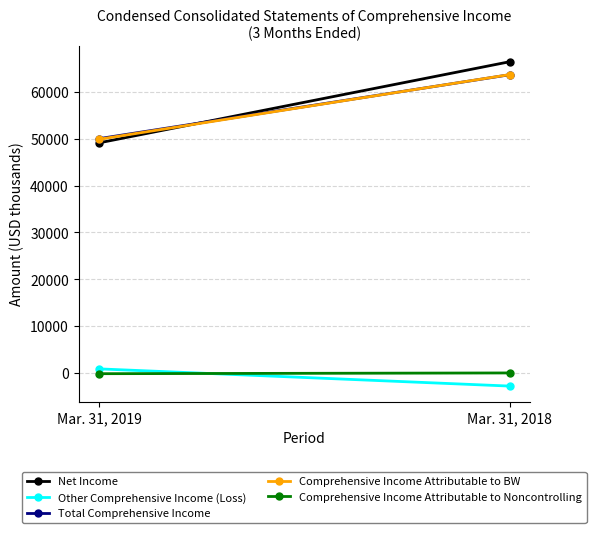

What is the difference between the Total Comprehensive Income values at Mar. 31, 2019 and Mar. 31, 2018?

13633